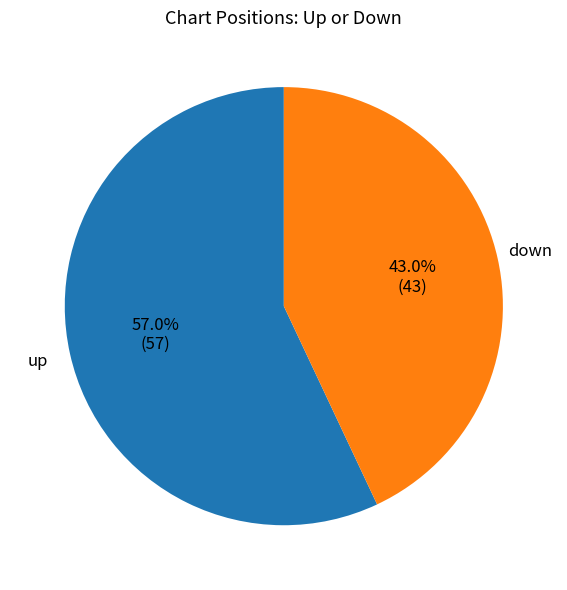

Does any single category account for the majority?

Yes